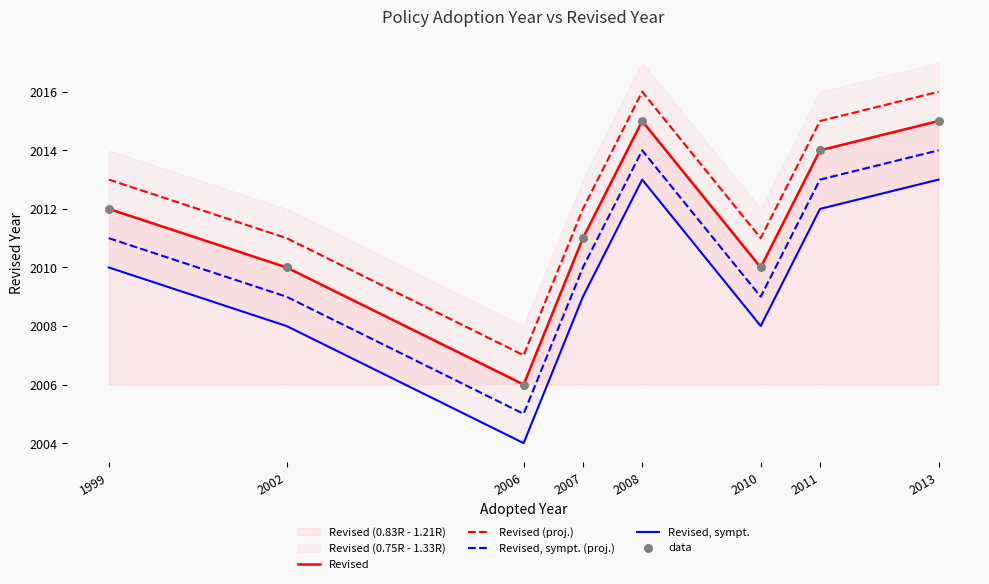

Which series contains the highest Y value?

Revised (proj.)